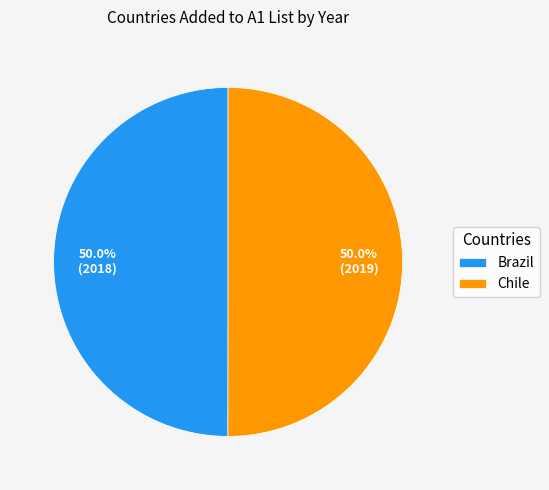

To the nearest percent, what portion does Brazil represent?

50%